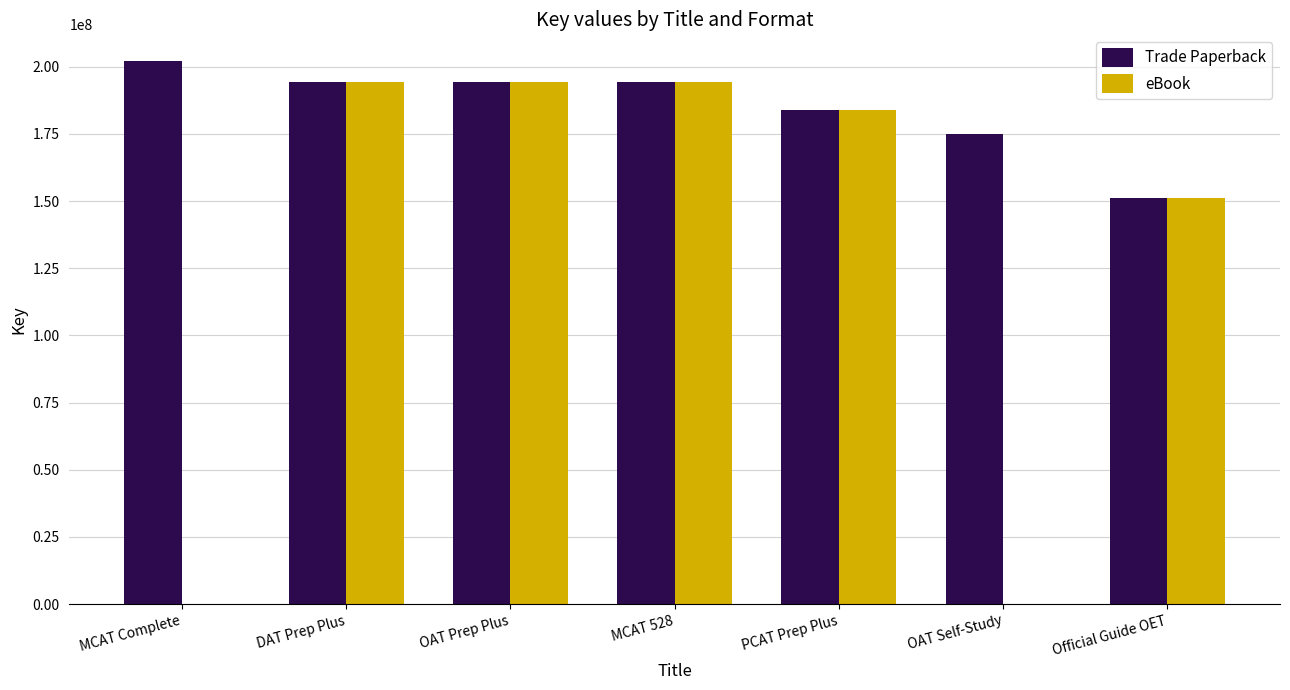

Which series has the largest total across all categories?

Trade Paperback